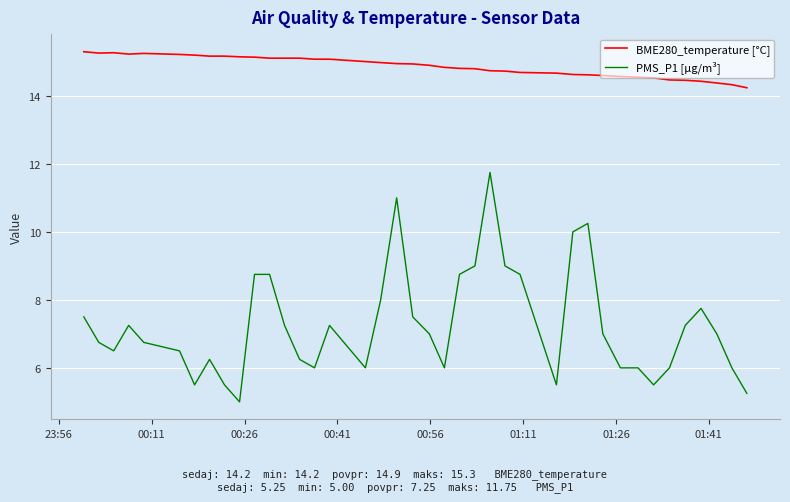

Rank the series by their average value, from highest to lowest.

BME280_temperature [°C], PMS_P1 [µg/m³]